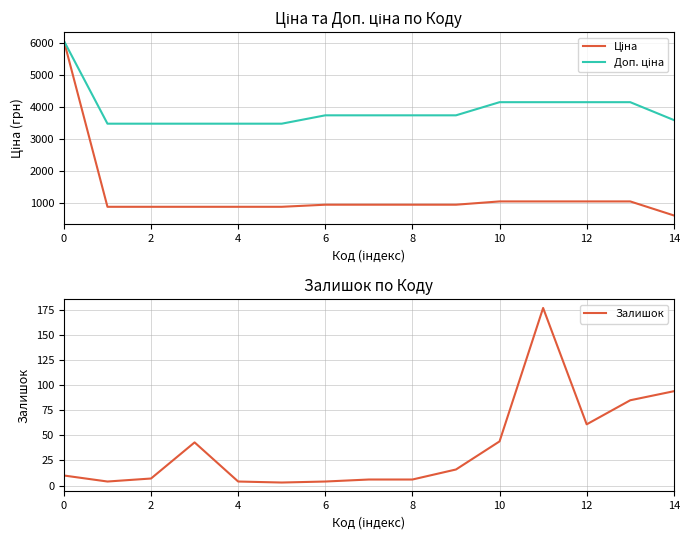

True or false: Ціна and Залишок intersect in this chart.

False